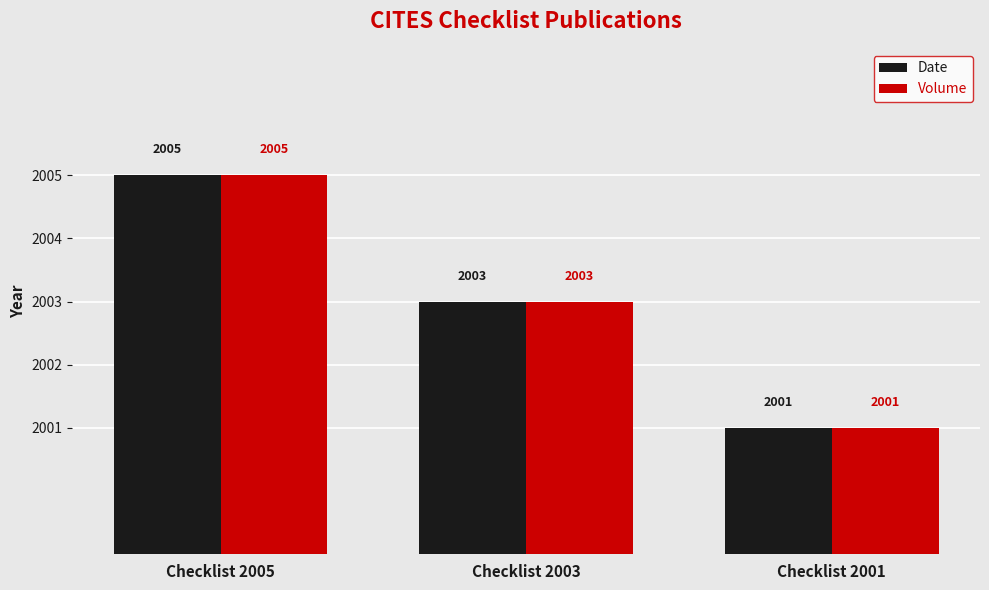

What is the difference between the Volume values at Checklist 2001 and Checklist 2005?

4